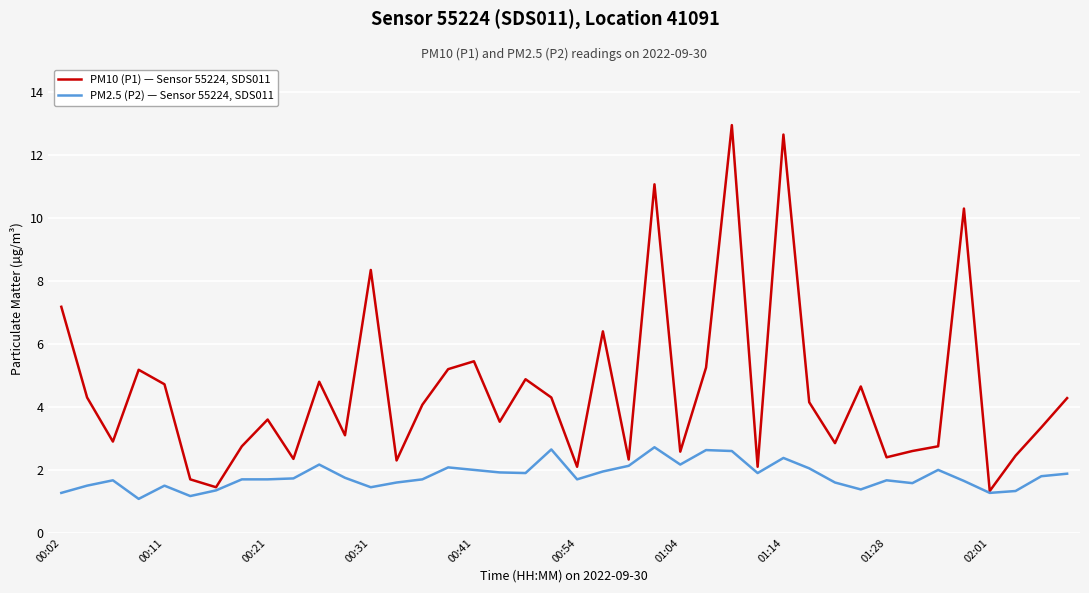

List the series in order of their overall mean, lowest first.

PM2.5 (P2) — Sensor 55224, SDS011, PM10 (P1) — Sensor 55224, SDS011